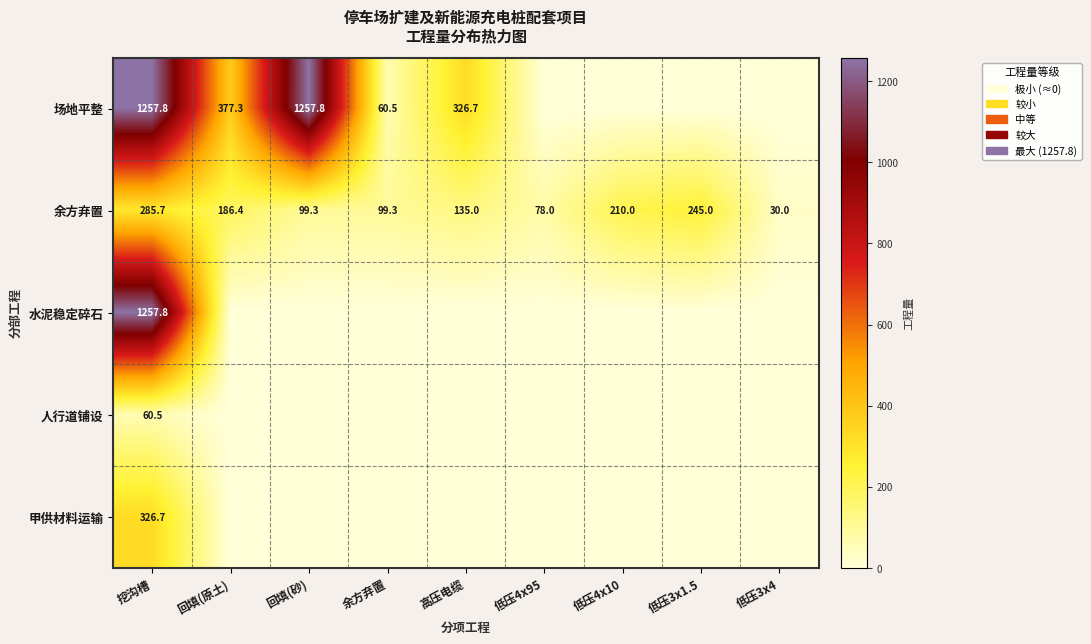

What is the difference between the highest and lowest values at 挖沟槽?

1197.3